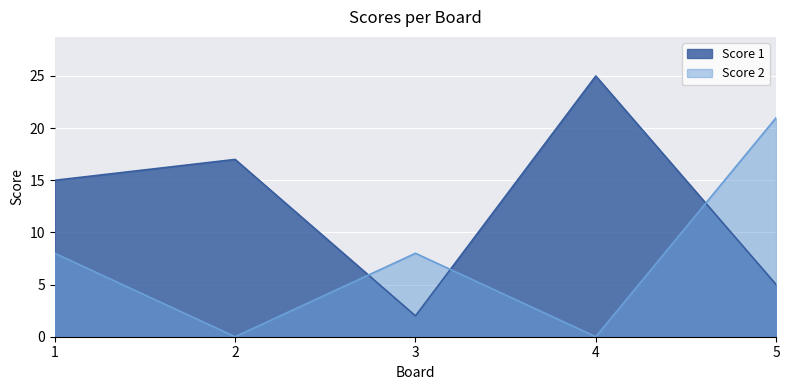

How many values in Score 2 are above zero?

3